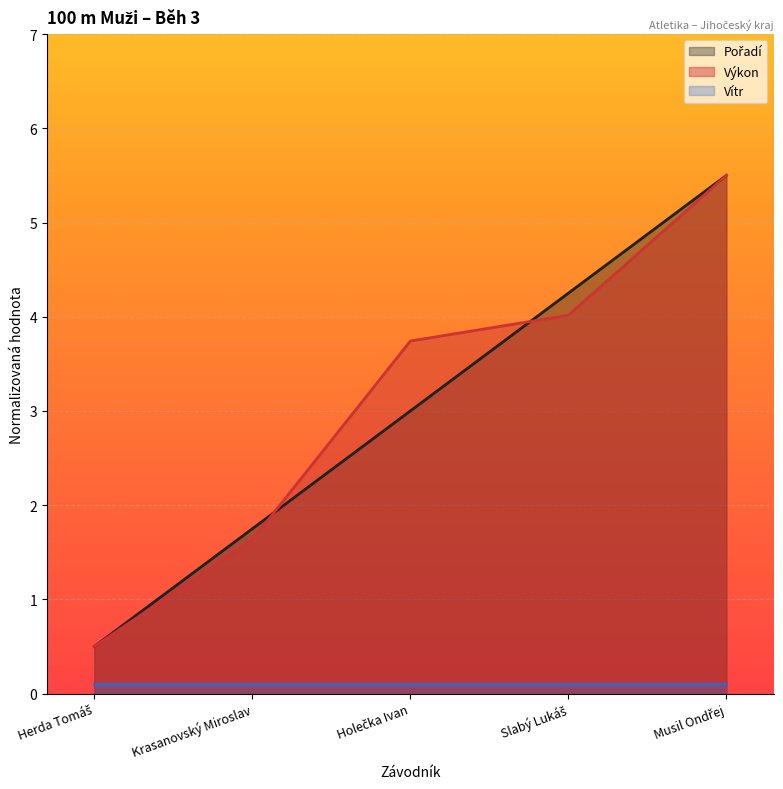

The value of Pořadí at Krasanovský Miroslav is 1.8. True or false?

True